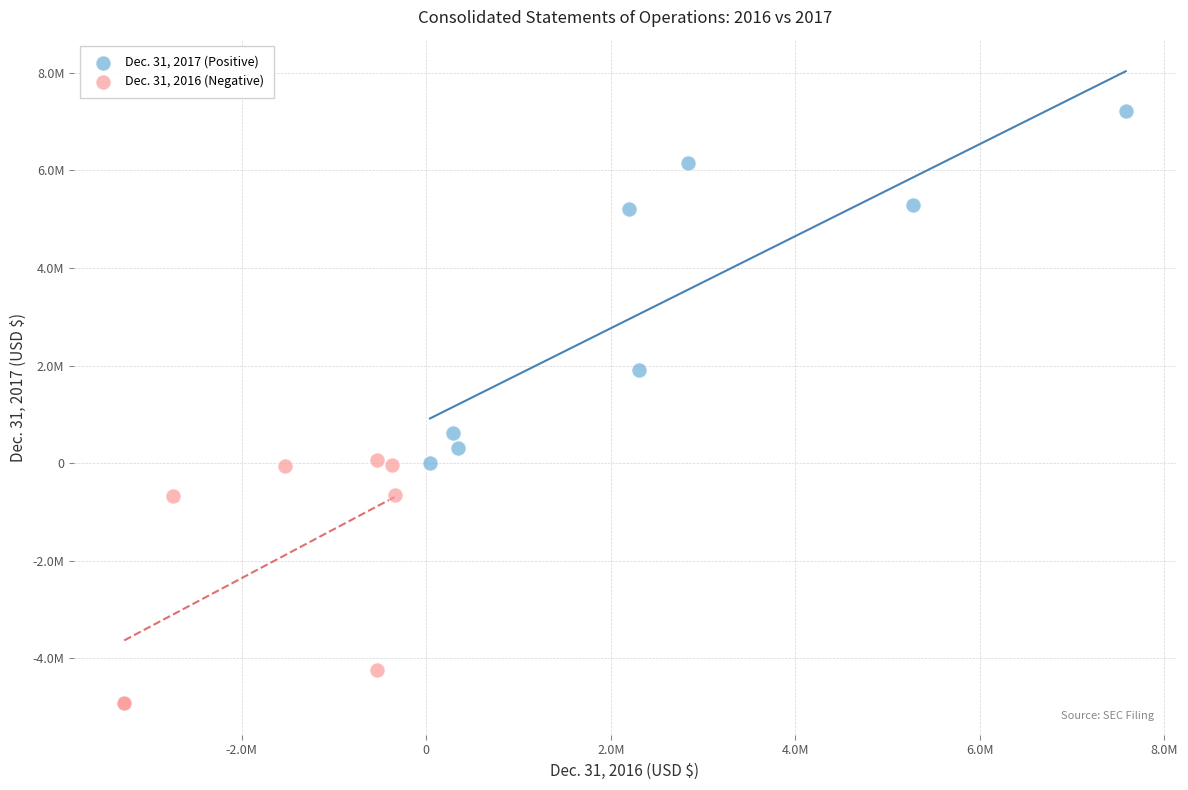

What are all the series names shown in the legend?

Dec. 31, 2017 (Positive), Dec. 31, 2016 (Negative)